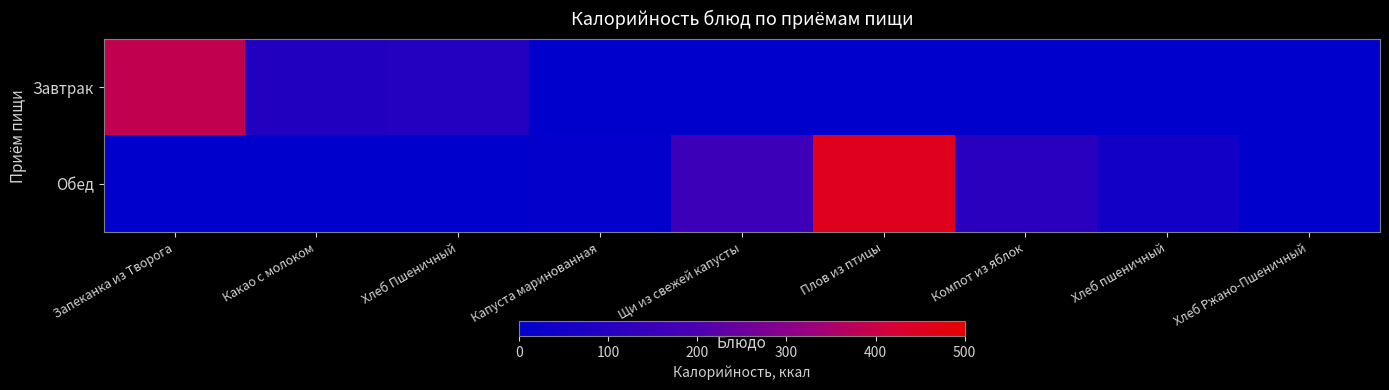

Which series changed the most between Плов из птицы and Хлеб пшеничный?

Обед